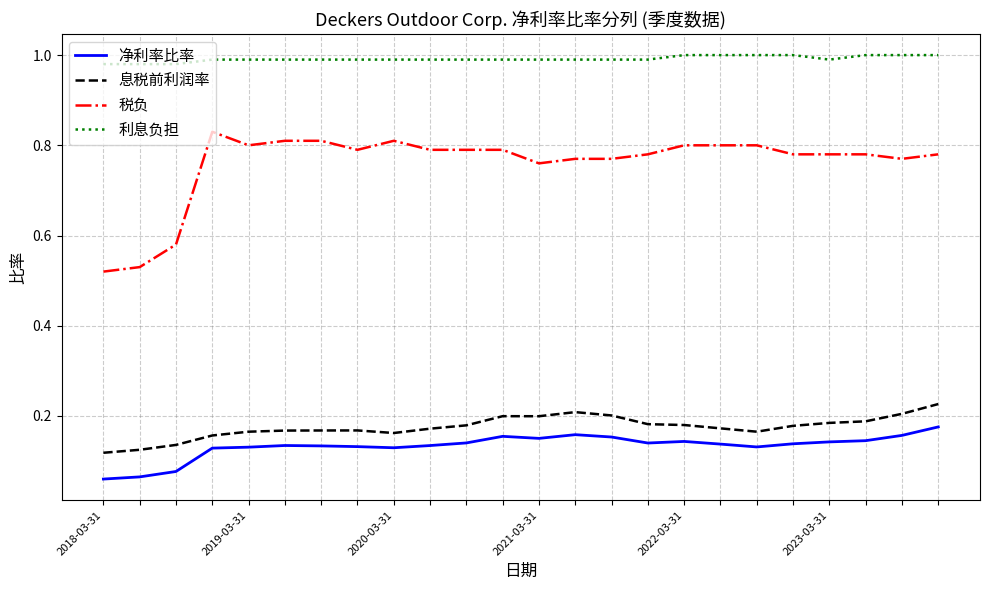

True or false: 税负 and 利息负担 cross at least once.

False